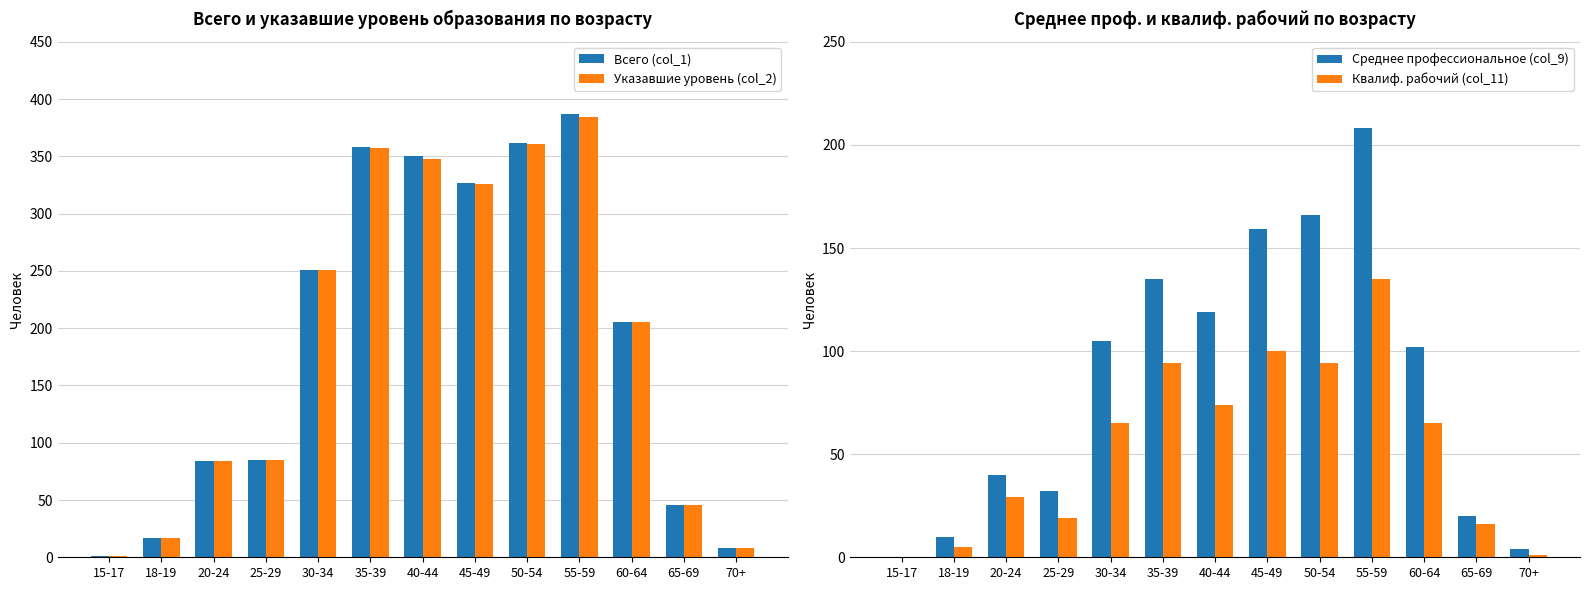

Reading right to left, transcribe all the data shown in this chart.

Всего (col_1): 8	46	205	387	362	327	350	358	251	85	84	17	1
Указавшие уровень (col_2): 8	46	205	384	361	326	348	357	251	85	84	17	1
Среднее профессиональное (col_9): 4	20	102	208	166	159	119	135	105	32	40	10	0
Квалиф. рабочий (col_11): 1	16	65	135	94	100	74	94	65	19	29	5	0